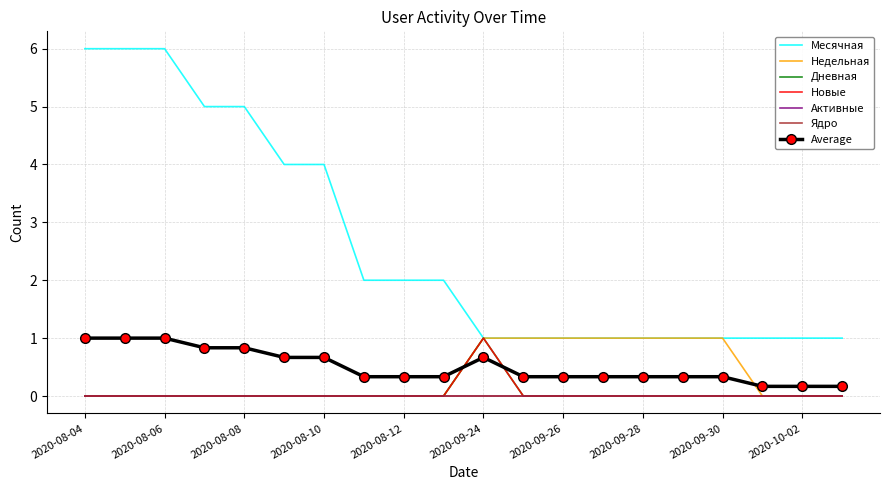

True or false: Дневная and Недельная cross at least once.

False